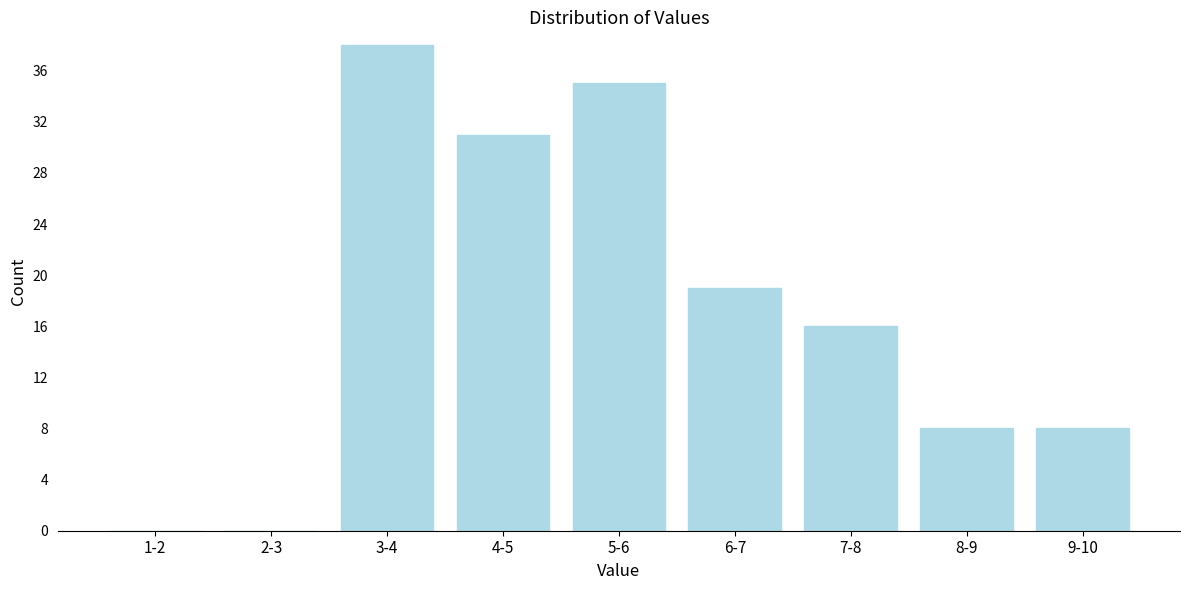

Reading left to right, list all the values displayed in this chart.

1-2=0	2-3=0	3-4=38	4-5=31	5-6=35	6-7=19	7-8=16	8-9=8	9-10=8